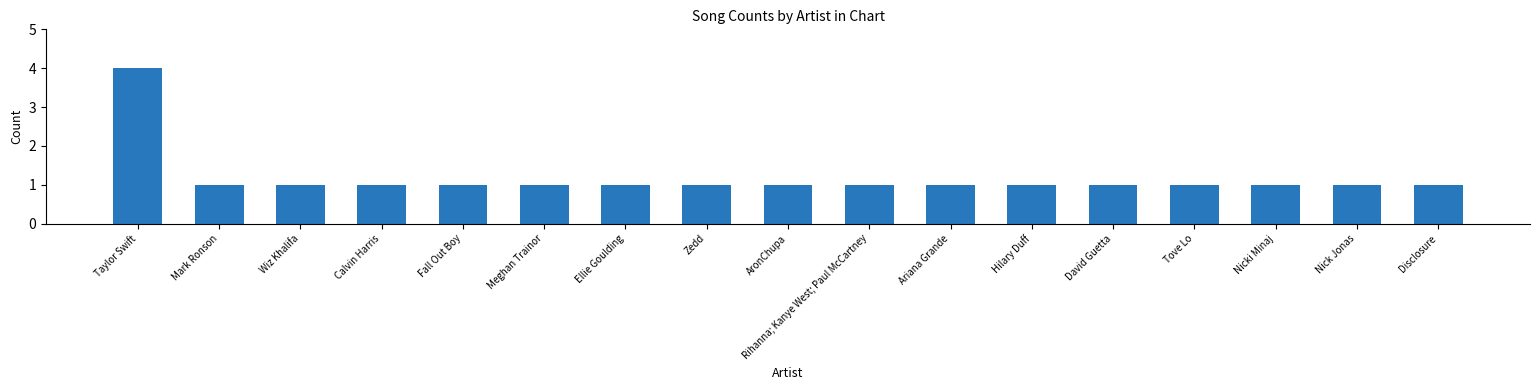

What is the label of the 17th bar from the right?

Taylor Swift